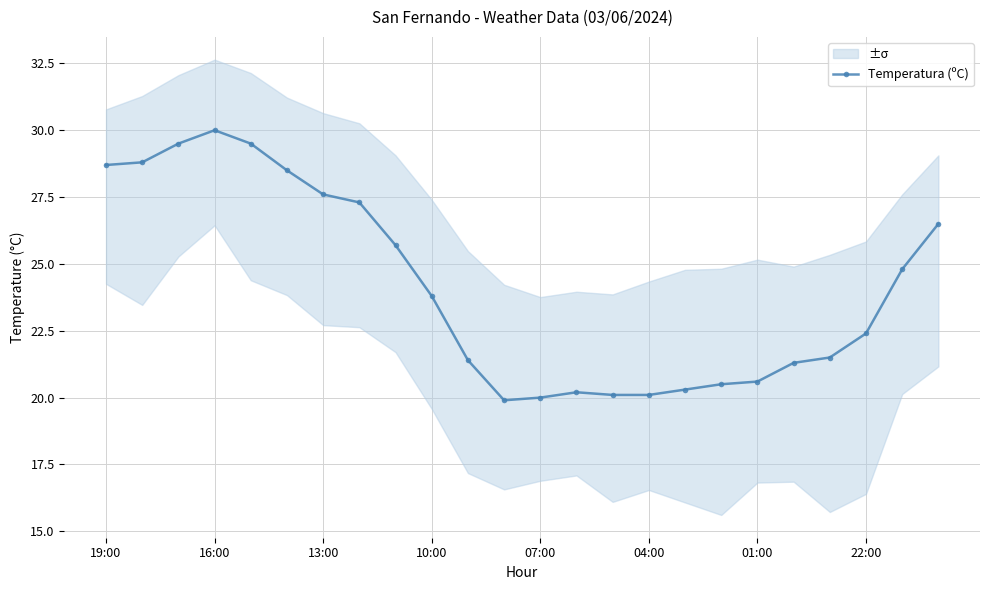

At which label does Temperatura (ºC) first exceed 23?

19:00